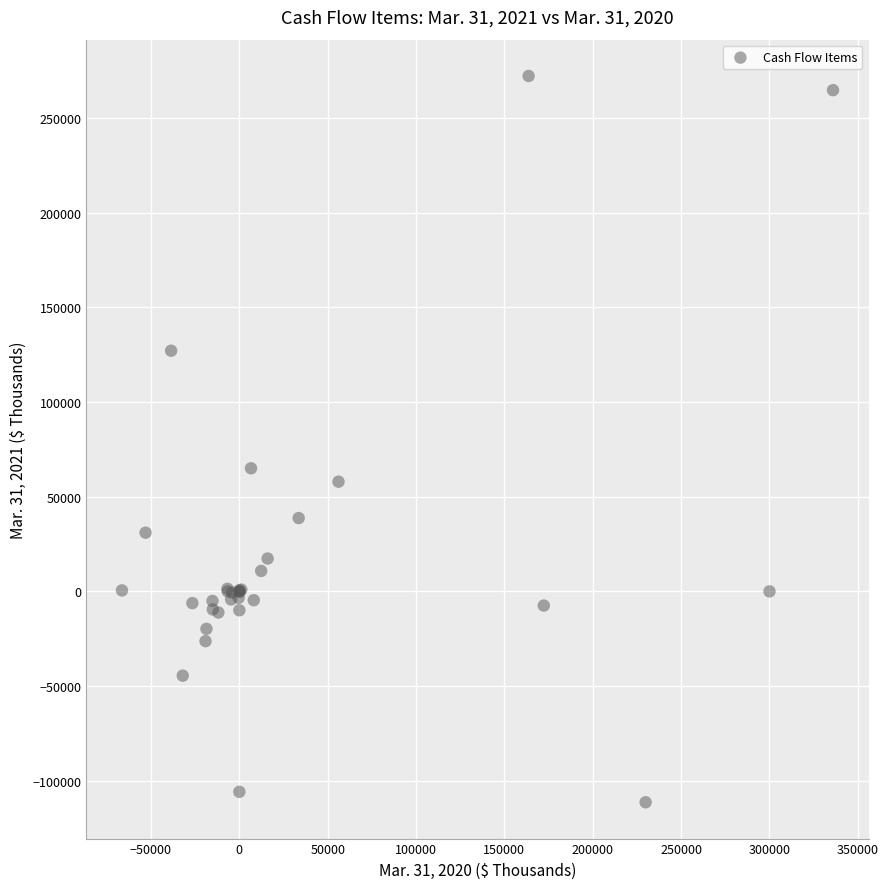

What Y value in the scatter plot is closest to 80403?

65000